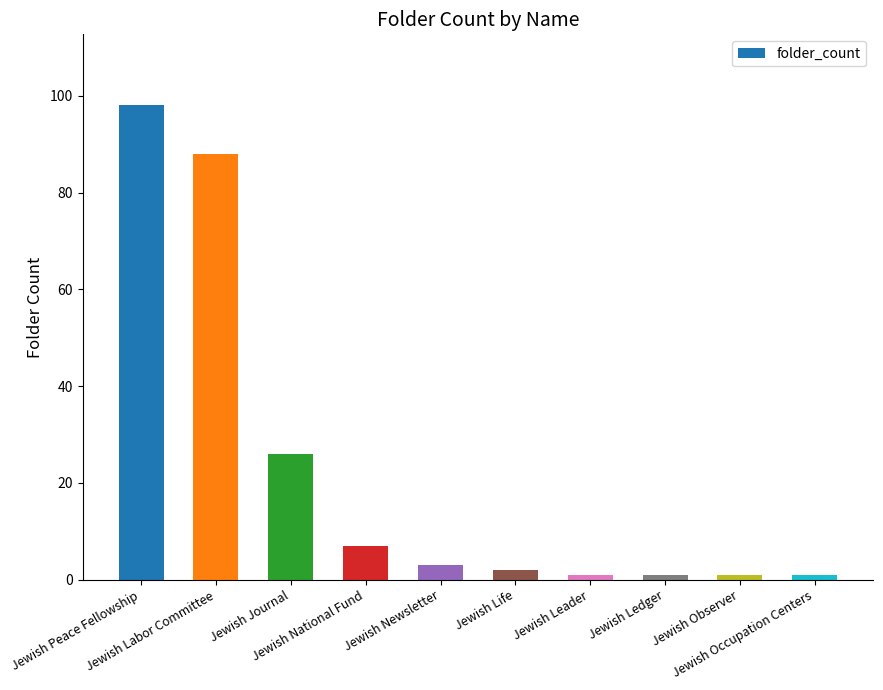

What is the minimum value shown in the chart?

1